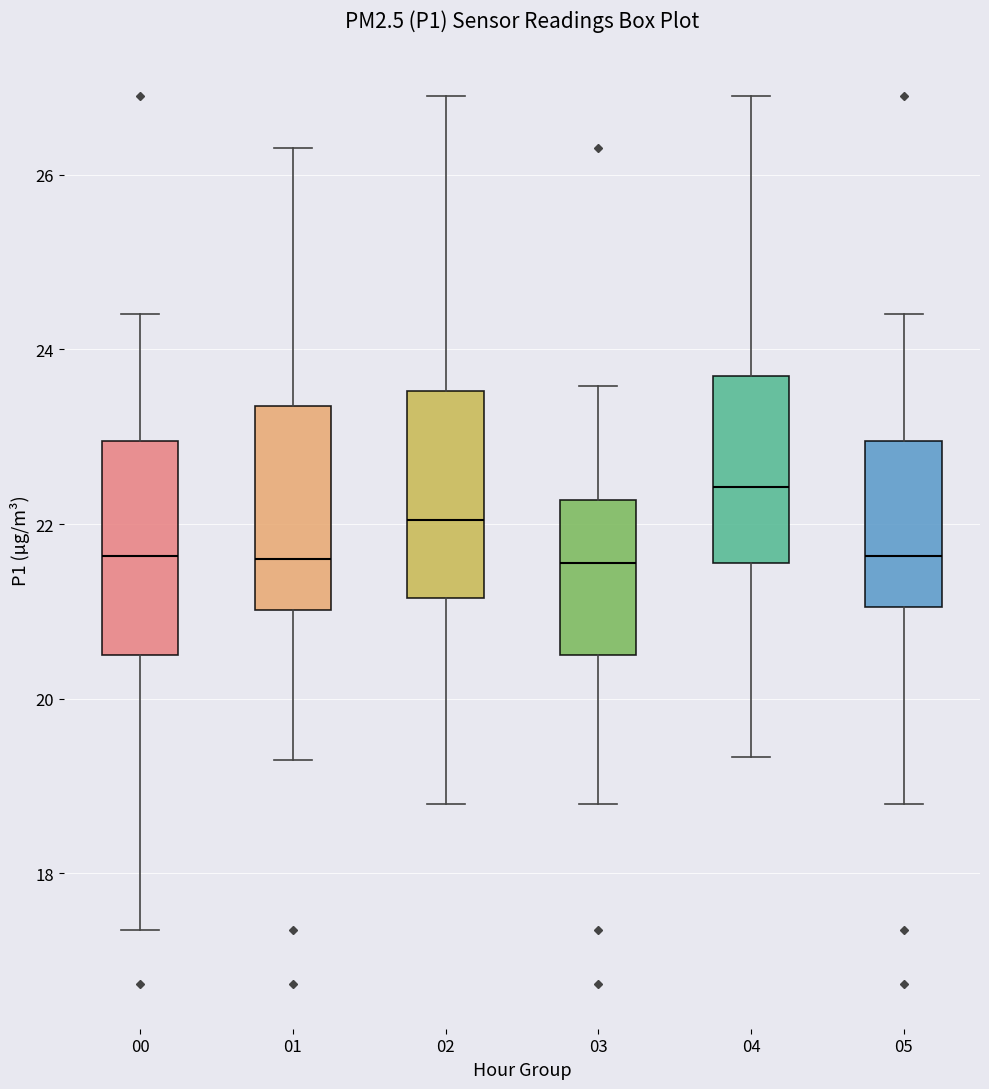

Reading left to right, transcribe this box plot: for each box, give where its median line is, the range the box spans, and where its two whiskers end, as read against the y-axis. The values are not printed on the chart, so give them approximately, as read against the axis.

00: median 21.6, box 20.6 to 23.0, whiskers 17.4 to 24.4
01: median 21.6, box 21.0 to 23.4, whiskers 19.4 to 26.4
02: median 22.0, box 21.2 to 23.6, whiskers 18.8 to 27.0
03: median 21.6, box 20.6 to 22.2, whiskers 18.8 to 23.6
04: median 22.4, box 21.6 to 23.8, whiskers 19.4 to 27.0
05: median 21.6, box 21.0 to 23.0, whiskers 18.8 to 24.4